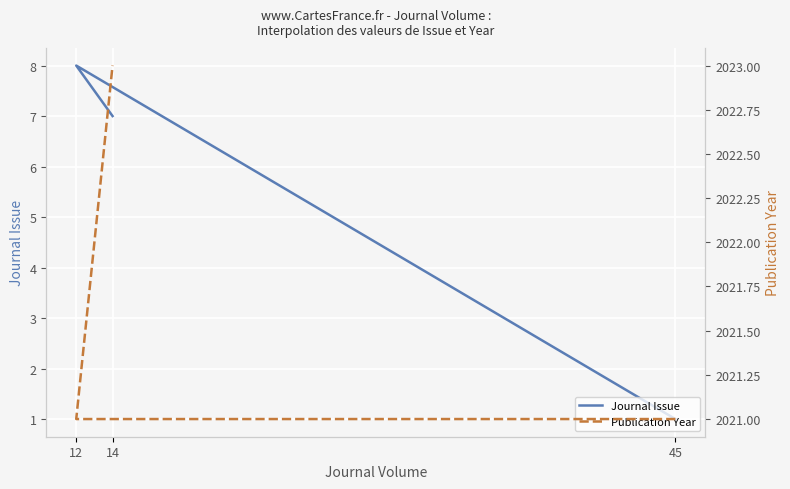

Count the Journal Issue values in the range 1 to 8.

3